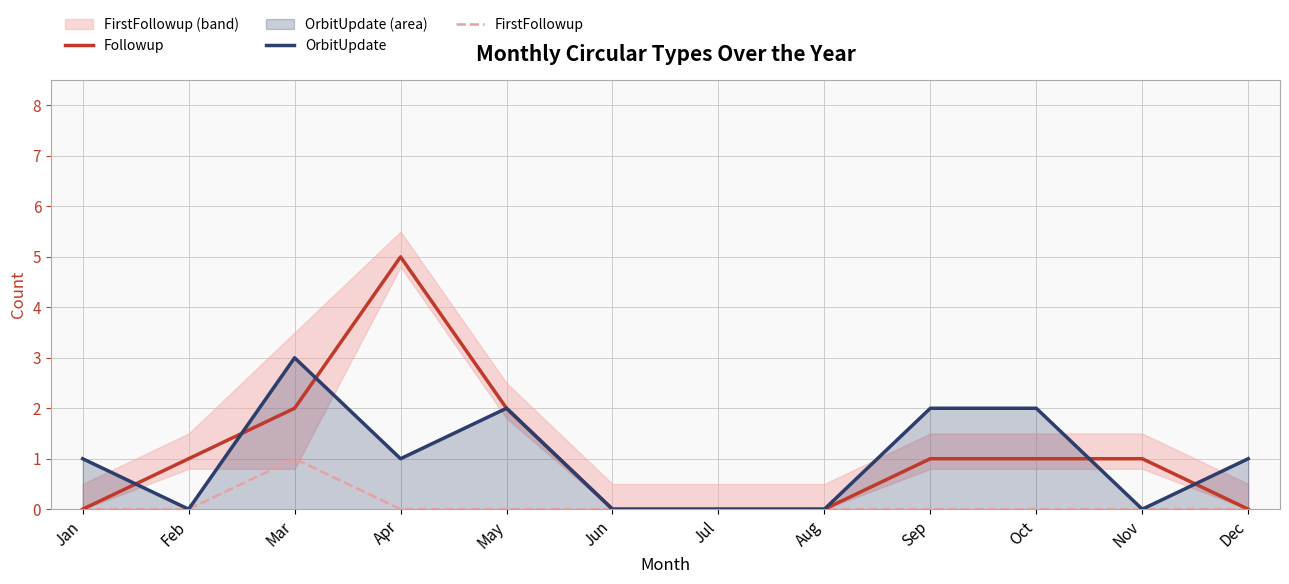

Reading left to right, extract all data points from this chart.

Followup: Jan=0	Feb=1	Mar=2	Apr=5	May=2	Jun=0	Jul=0	Aug=0	Sep=1	Oct=1	Nov=1	Dec=0
OrbitUpdate: Jan=1	Feb=0	Mar=3	Apr=1	May=2	Jun=0	Jul=0	Aug=0	Sep=2	Oct=2	Nov=0	Dec=1
FirstFollowup: Jan=0	Feb=0	Mar=1	Apr=0	May=0	Jun=0	Jul=0	Aug=0	Sep=0	Oct=0	Nov=0	Dec=0